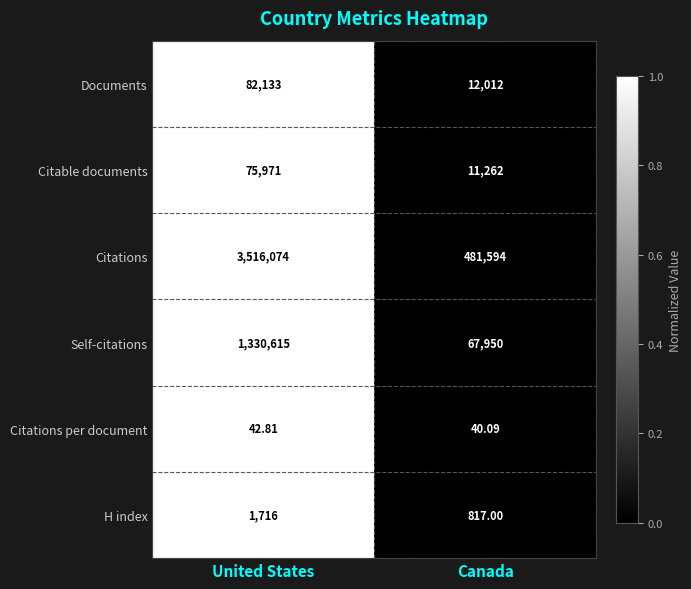

Count the number of categories in the chart.

2